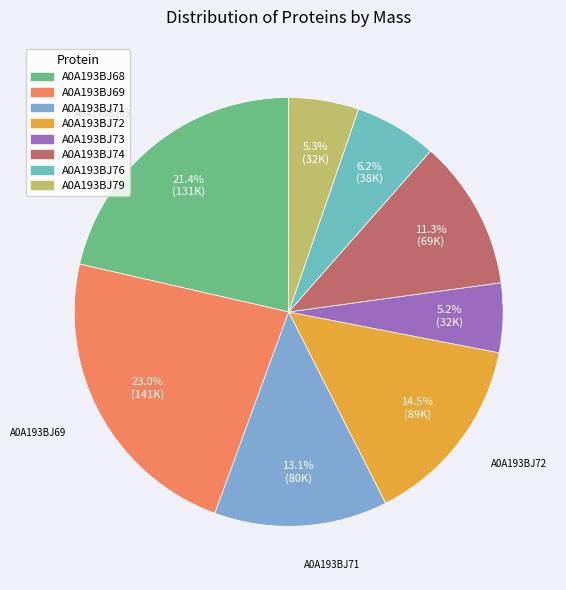

Count the number of slices in the pie.

8